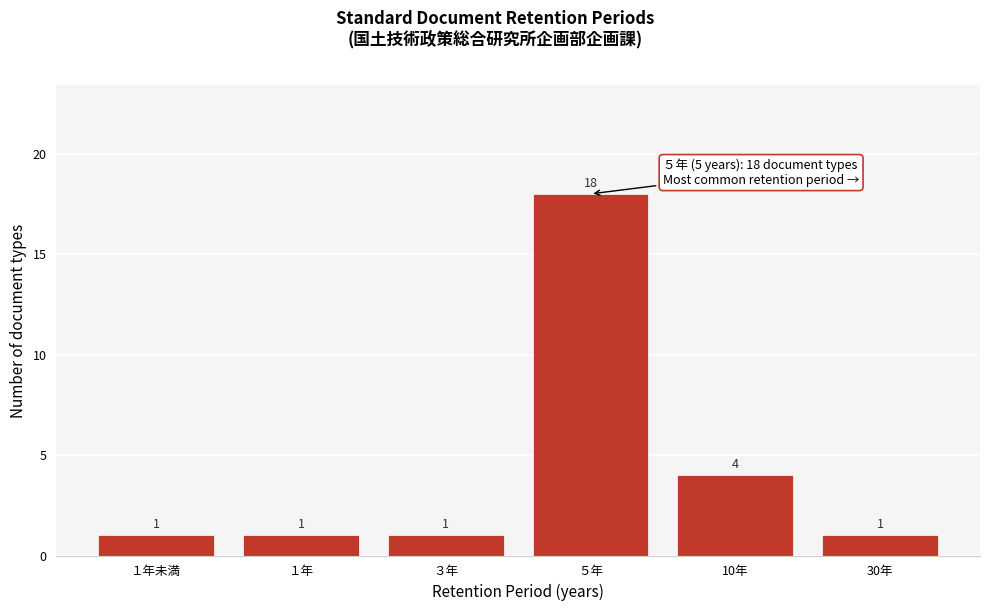

Reading right to left, transcribe all the data shown in this chart.

30年=1	10年=4	５年=18	３年=1	１年=1	１年未満=1